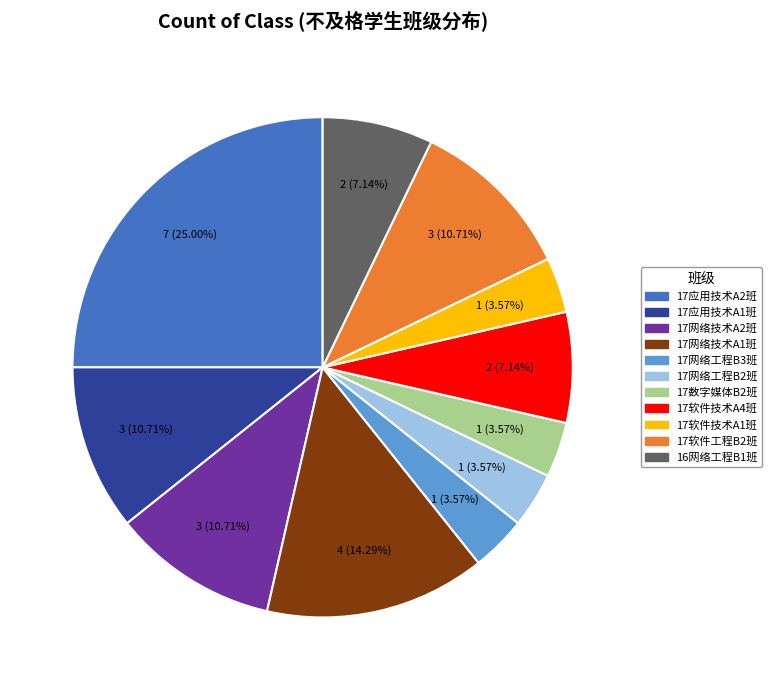

What is the ratio of the value at 17软件技术A4班 to the value at 17网络工程B2班?

2.0